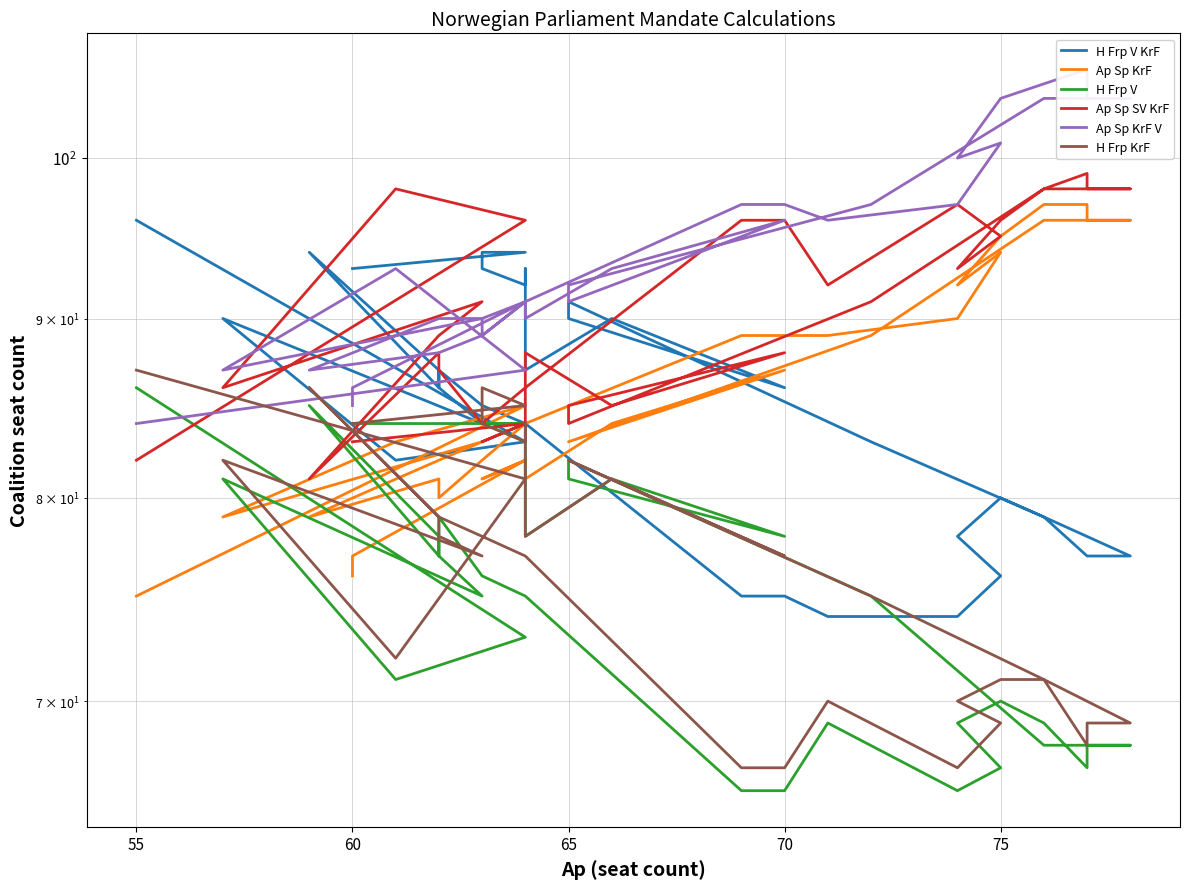

True or false: H Frp V and Ap Sp SV KrF cross at least once.

True